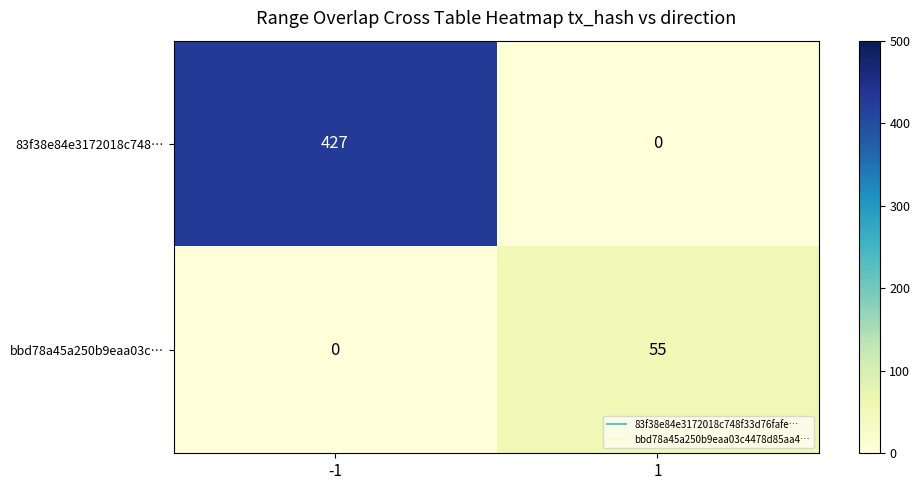

Rank the series by their maximum value, from highest to lowest.

83f38e84e3172018c748…, bbd78a45a250b9eaa03c…